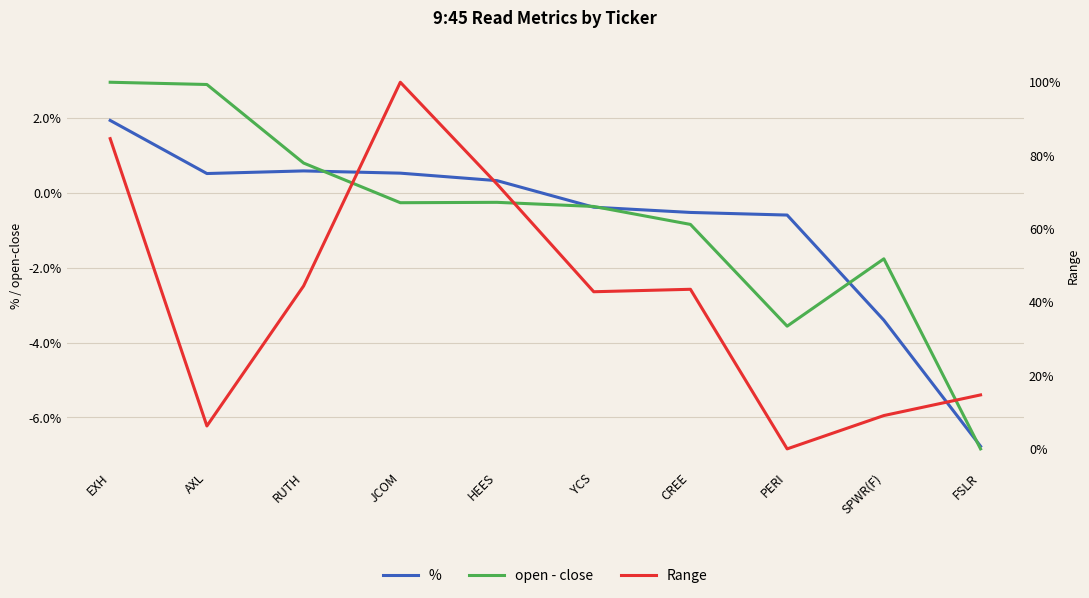

Rank the series at JCOM from highest to lowest value.

Range, %, open - close